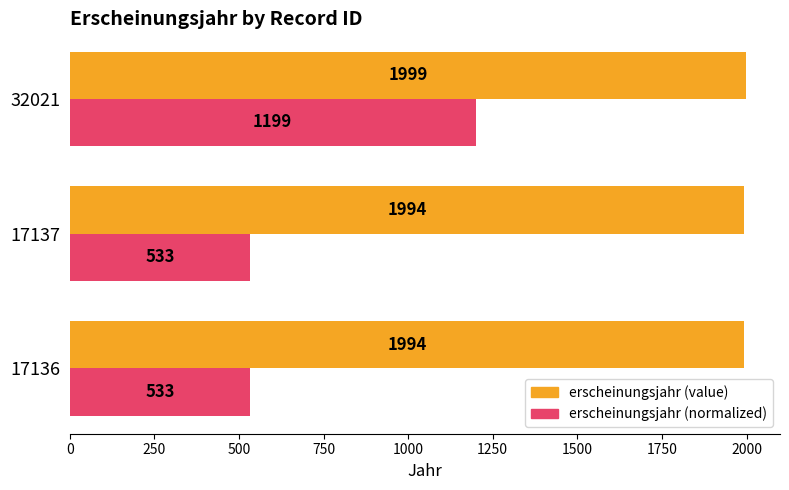

At 32021, list the series in order from largest to smallest.

erscheinungsjahr (value), erscheinungsjahr (normalized)